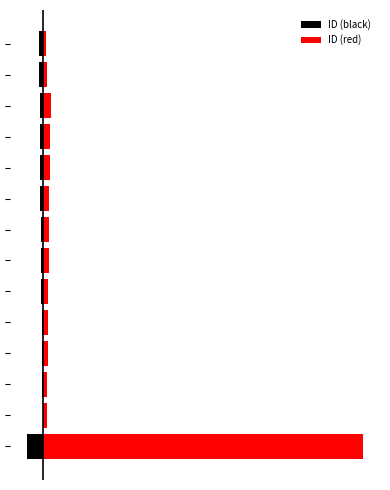

Rank the series by their maximum value, from lowest to highest.

ID (black), ID (red)